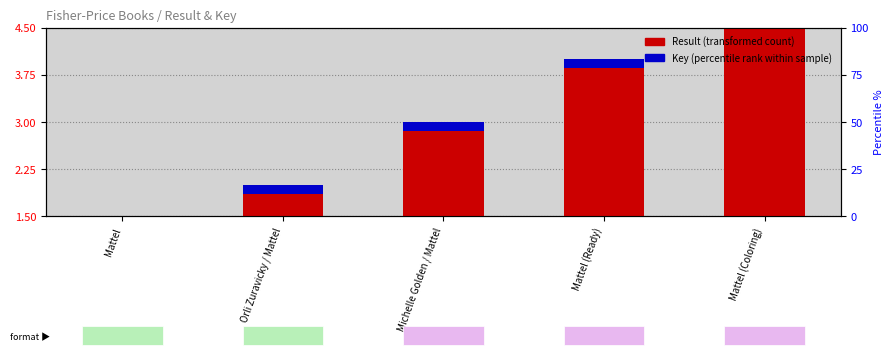

Is it true that the value at Mattel (Ready) is 2?

False